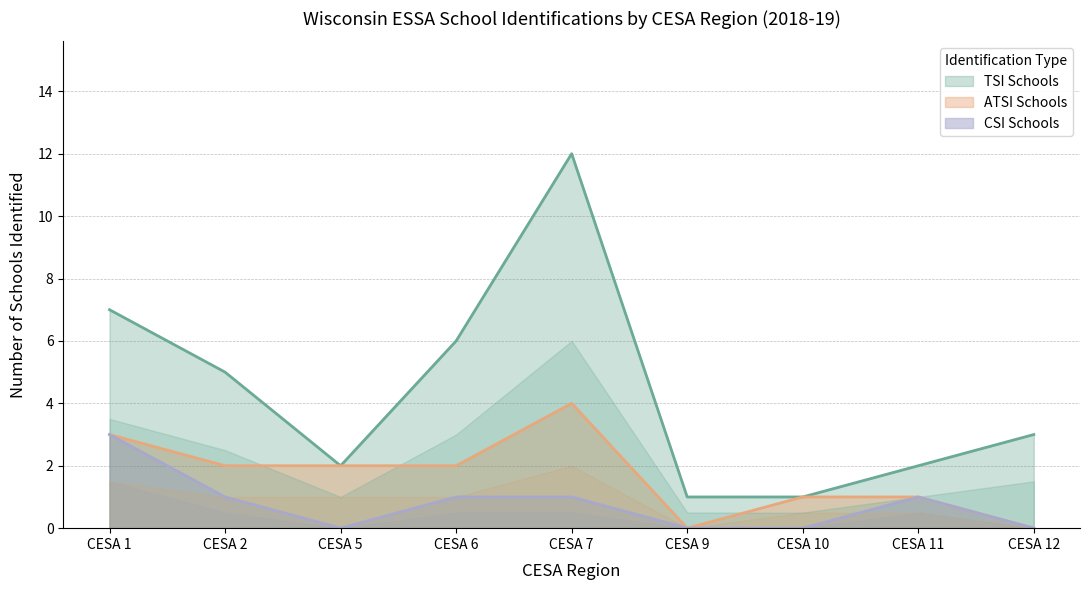

Rank the series by their maximum value, from lowest to highest.

CSI Schools, ATSI Schools, TSI Schools